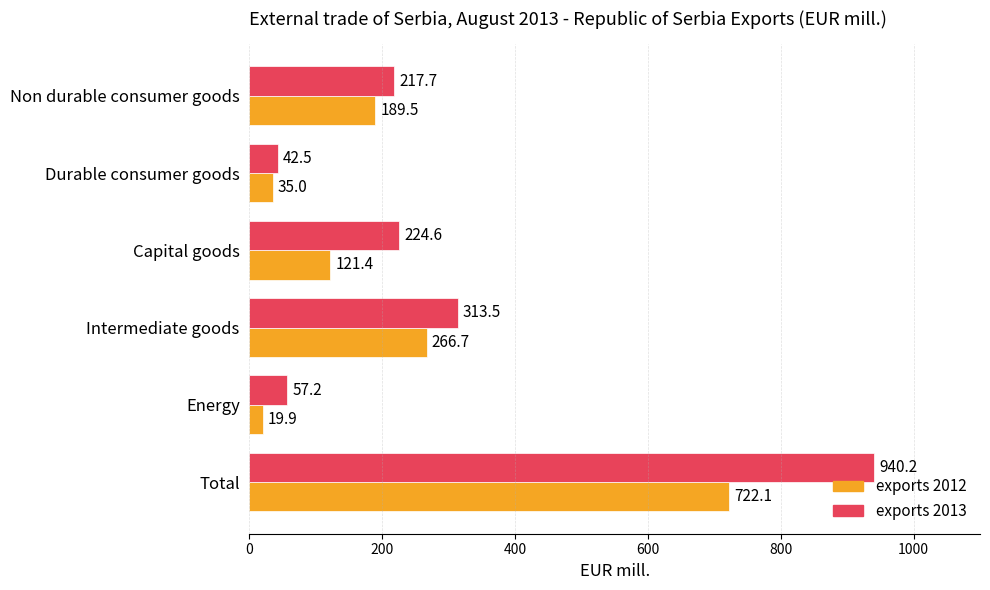

Where is exports 2012 nearest to the value 371?

Intermediate goods